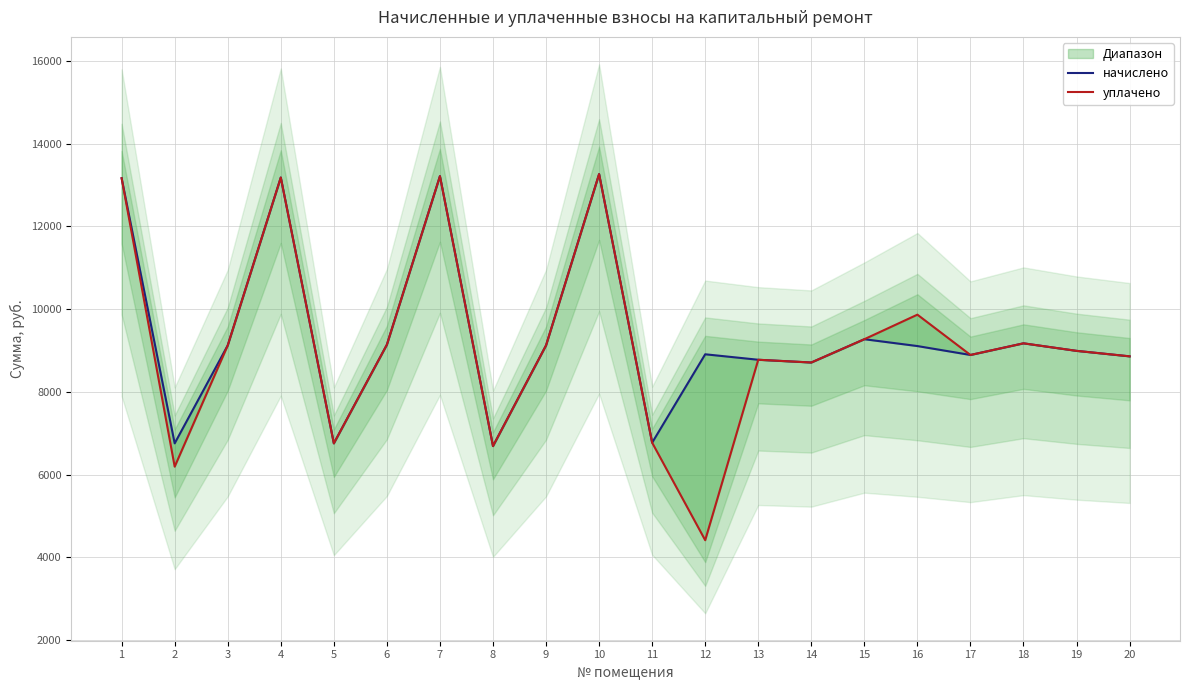

What is the value of the уплачено point at the 9th from the left?

9124.6